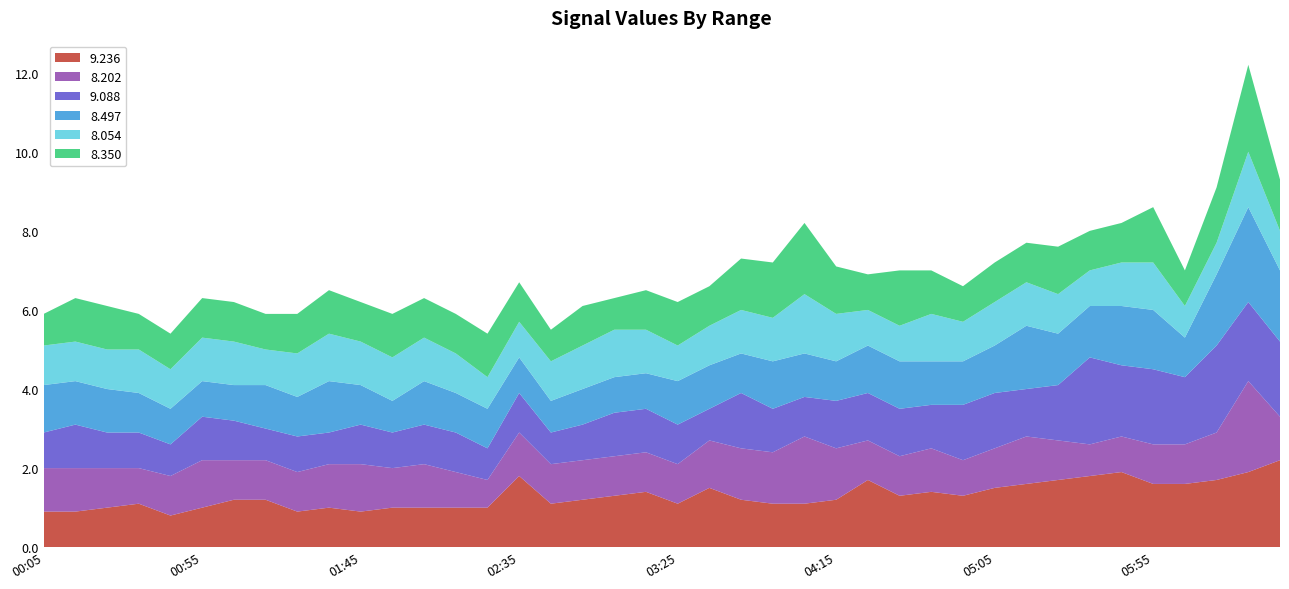

Reading right to left, list all the values displayed in this chart.

9.236: 2.2	1.9	1.7	1.6	1.6	1.9	1.8	1.7	1.6	1.5	1.3	1.4	1.3	1.7	1.2	1.1	1.1	1.2	1.5	1.1	1.4	1.3	1.2	1.1	1.8	1.0	1.0	1.0	1.0	0.9	1.0	0.9	1.2	1.2	1.0	0.8	1.1	1.0	0.9	0.9
8.202: 1.1	2.3	1.2	1.0	1.0	0.9	0.8	1.0	1.2	1.0	0.9	1.1	1.0	1.0	1.3	1.7	1.3	1.3	1.2	1.0	1.0	1.0	1.0	1.0	1.1	0.7	0.9	1.1	1.0	1.2	1.1	1.0	1.0	1.0	1.2	1.0	0.9	1.0	1.1	1.1
9.088: 1.9	2.0	2.2	1.7	1.9	1.8	2.2	1.4	1.2	1.4	1.4	1.1	1.2	1.2	1.2	1.0	1.1	1.4	0.8	1.0	1.1	1.1	0.9	0.8	1.0	0.8	1.0	1.0	0.9	1.0	0.8	0.9	0.8	1.0	1.1	0.8	0.9	0.9	1.1	0.9
8.497: 1.8	2.4	1.8	1.0	1.5	1.5	1.3	1.3	1.6	1.2	1.1	1.1	1.2	1.2	1.0	1.1	1.2	1.0	1.1	1.1	0.9	0.9	0.9	0.8	0.9	1.0	1.0	1.1	0.8	1.0	1.3	1.0	1.1	0.9	0.9	0.9	1.0	1.1	1.1	1.2
8.054: 1.0	1.4	0.8	0.8	1.2	1.1	0.9	1.0	1.1	1.1	1.0	1.2	0.9	0.9	1.2	1.5	1.1	1.1	1.0	0.9	1.1	1.2	1.1	1.0	0.9	0.8	1.0	1.1	1.1	1.1	1.2	1.1	0.9	1.1	1.1	1.0	1.1	1.0	1.0	1.0
8.350: 1.3	2.2	1.4	0.9	1.4	1.0	1.0	1.2	1.0	1.0	0.9	1.1	1.4	0.9	1.2	1.8	1.4	1.3	1.0	1.1	1.0	0.8	1.0	0.8	1.0	1.1	1.0	1.0	1.1	1.0	1.1	1.0	0.9	1.0	1.0	0.9	0.9	1.1	1.1	0.8